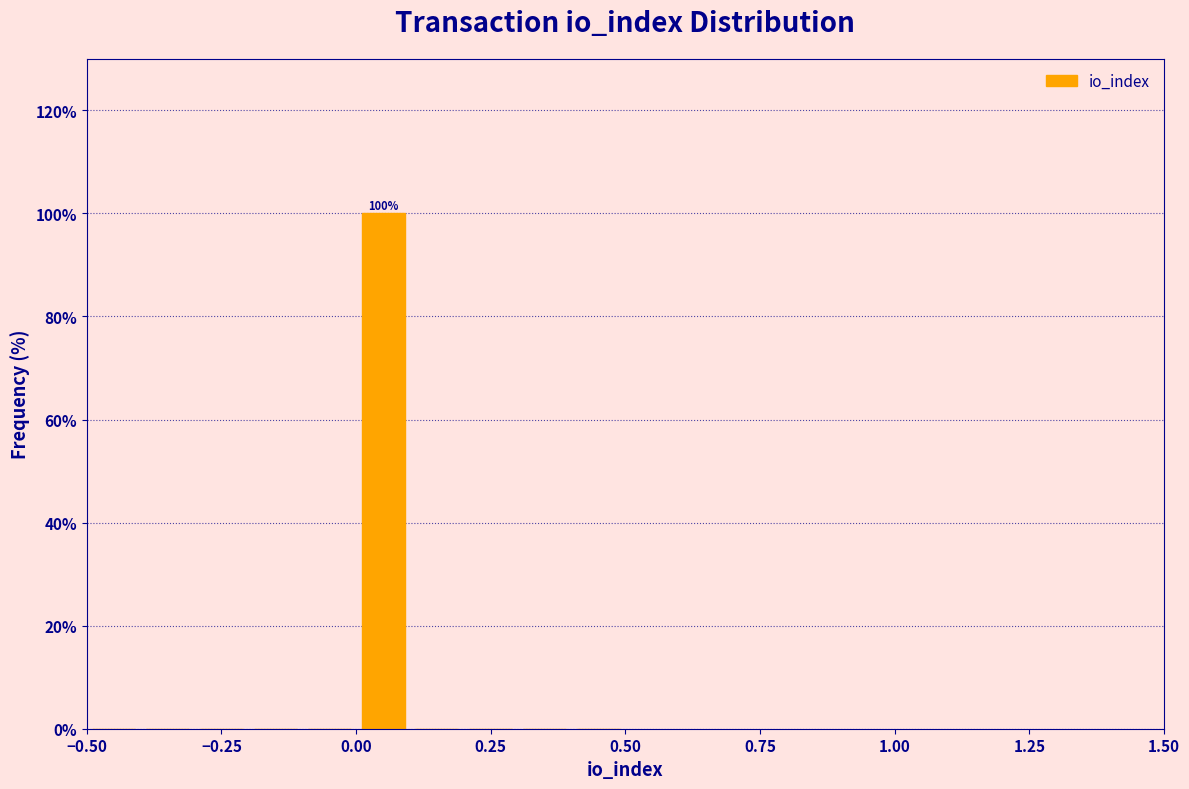

Read against the x-axis, roughly where is the centre of the tallest bar?

0.05